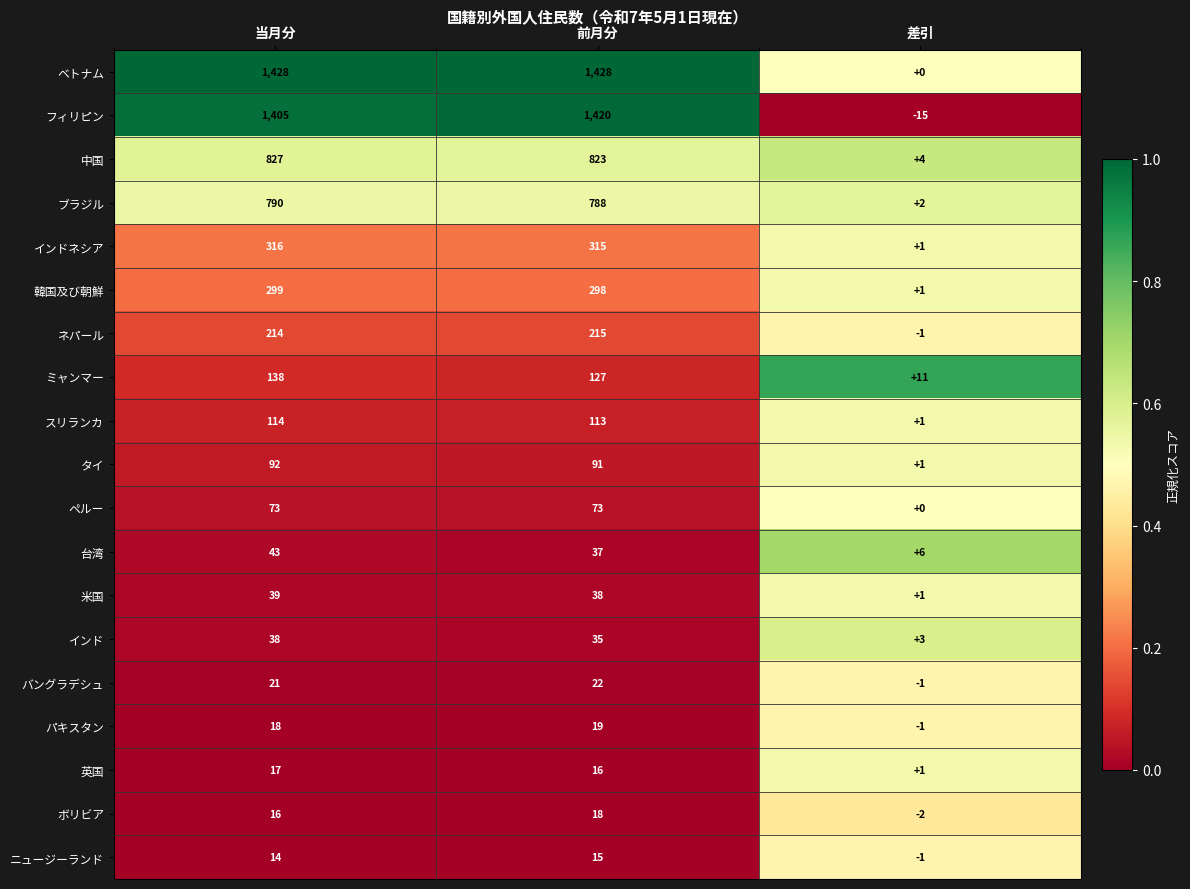

What is the maximum value shown in the chart?

1428